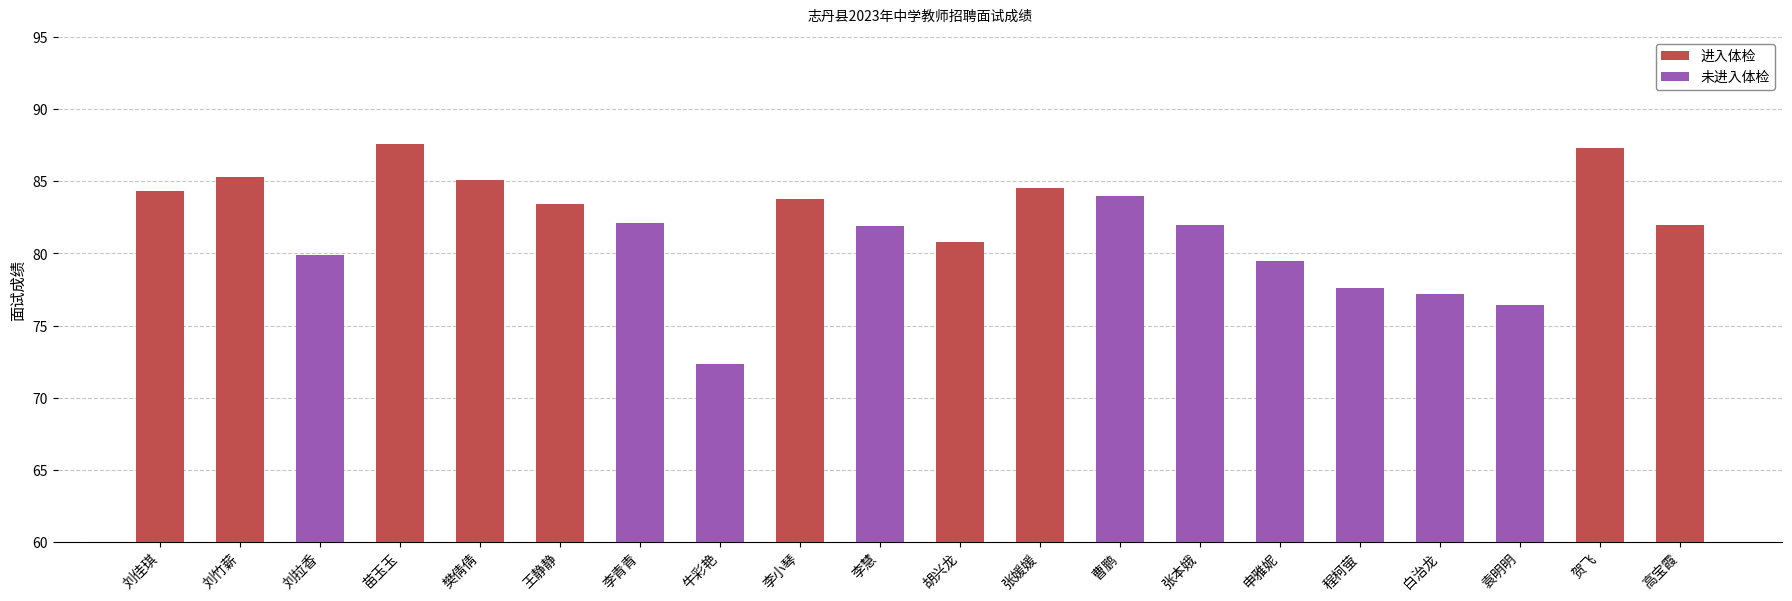

What is the value of the 未进入体检 bar at the 4th from the left?

81.9